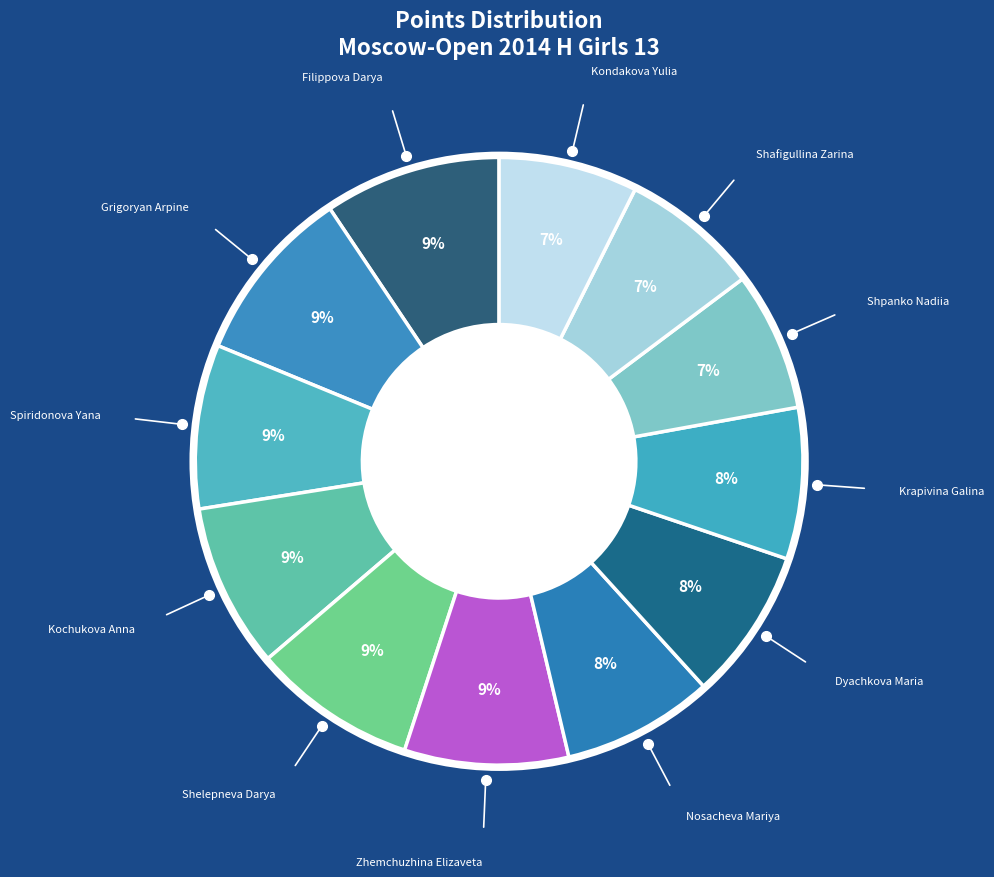

Rank the categories by value from highest to lowest.

Filippova Darya, Grigoryan Arpine, Spiridonova Yana, Kochukova Anna, Shelepneva Darya, Zhemchuzhina Elizaveta, Nosacheva Mariya, Dyachkova Maria, Krapivina Galina, Shpanko Nadiia, Shafigullina Zarina, Kondakova Yulia